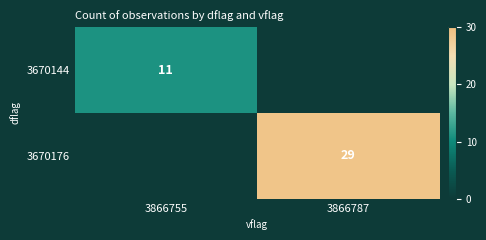

At which category is the sum across all series the highest?

3866787